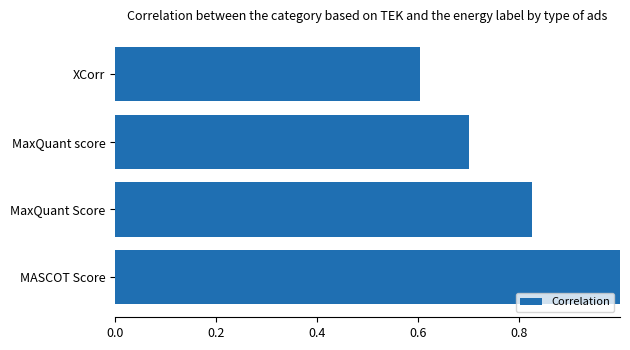

Are the bars horizontal?

Yes